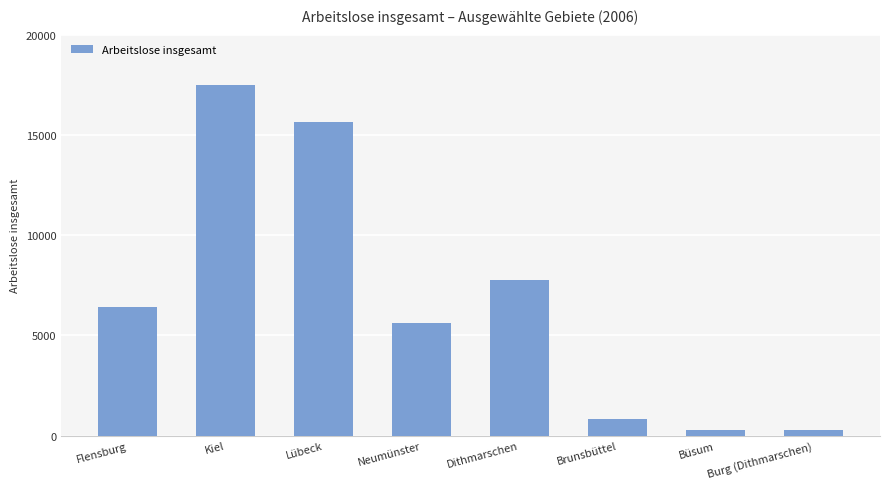

What is the sum of the values at Neumünster and Kiel?

23120